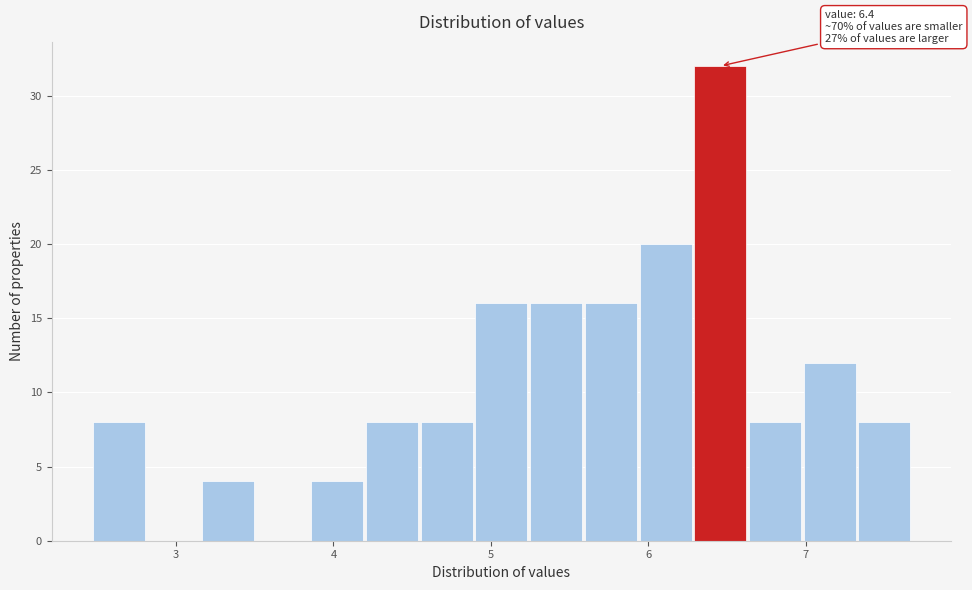

Read against the x-axis, roughly where is the centre of the tallest bar?

6.5